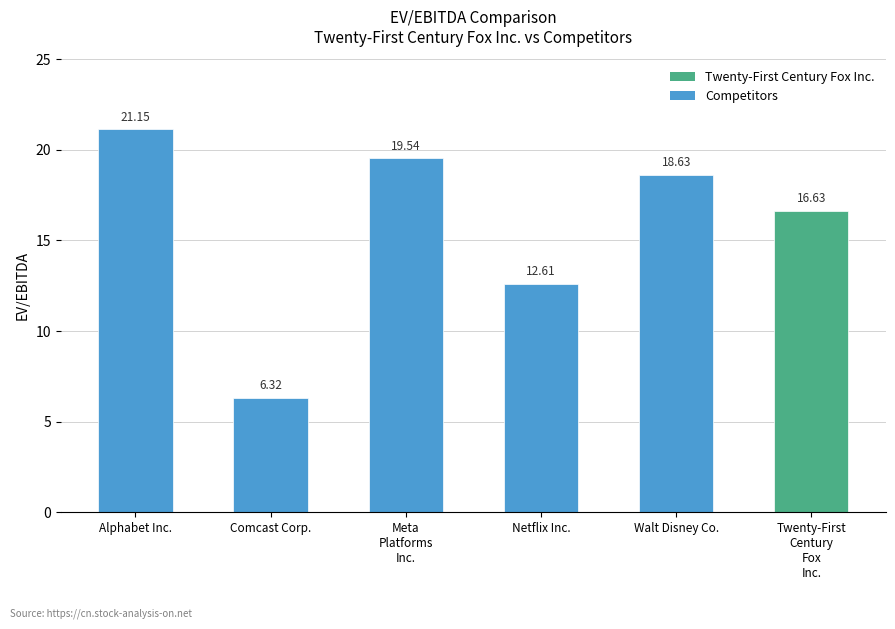

Approximately how many times larger is the value at Netflix Inc. compared to Meta
Platforms
Inc.?

0.6